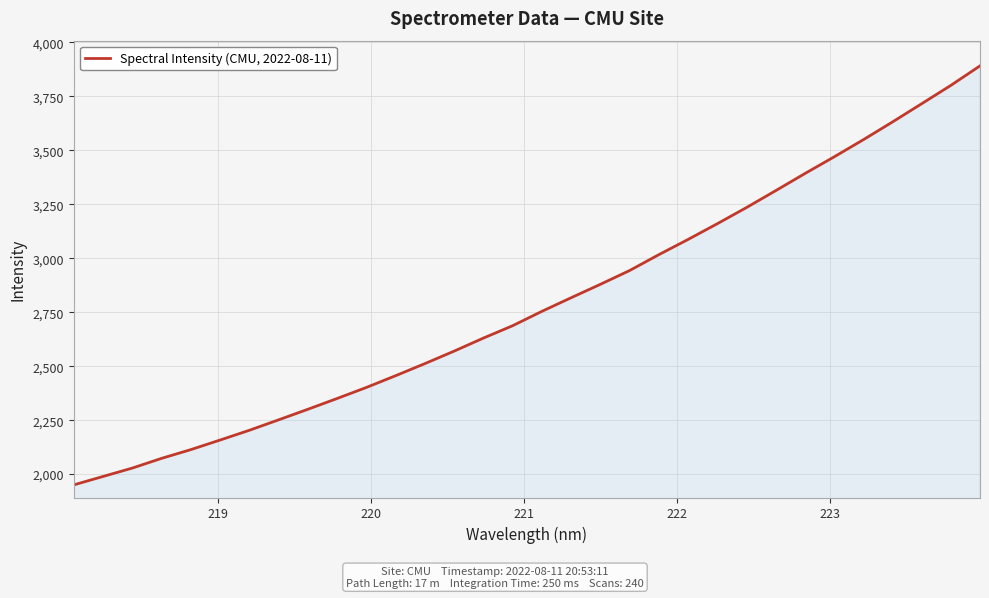

What is the greatest value displayed?

3891.6